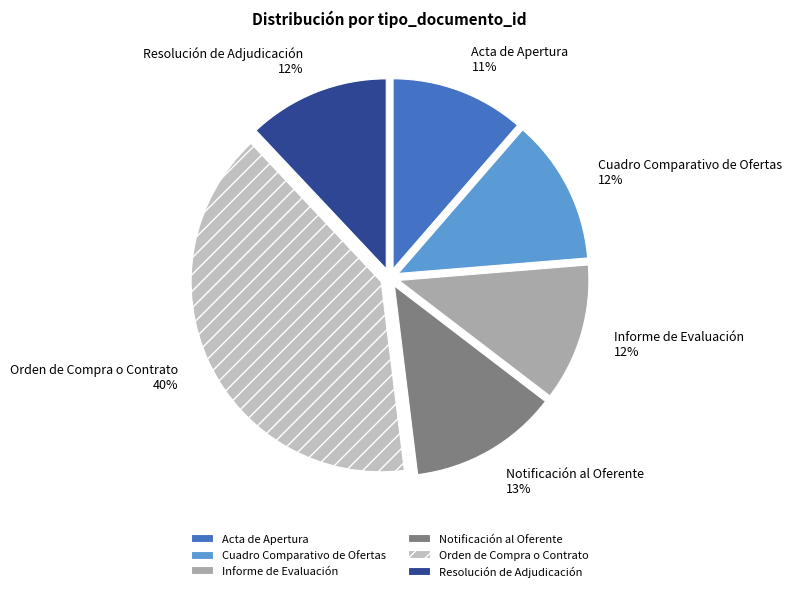

Between Orden de Compra o Contrato and Resolución de Adjudicación, which is larger?

Orden de Compra o Contrato